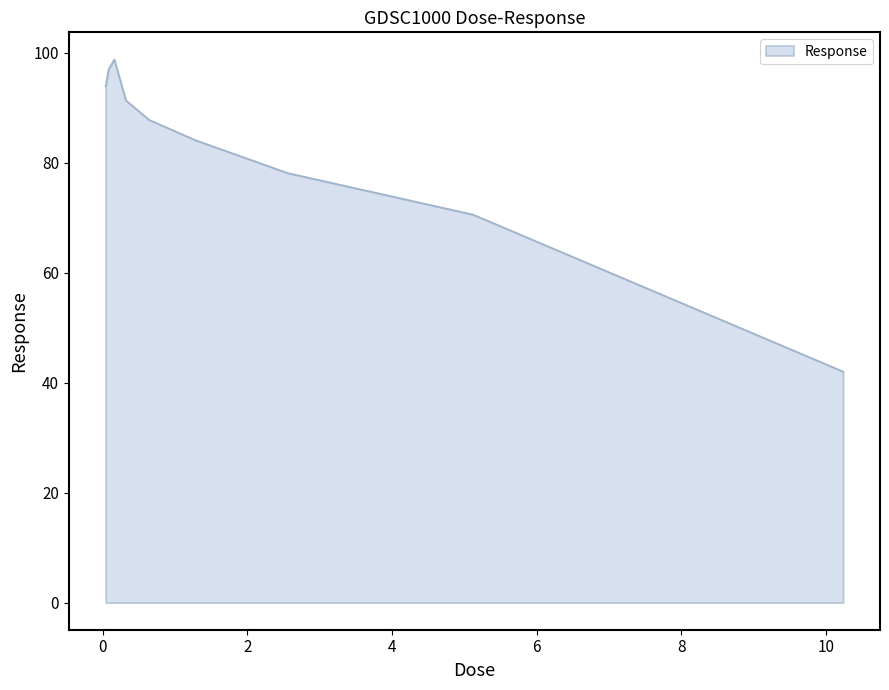

Reading left to right, list all the values displayed in this chart.

93.9	97.0	98.8	91.3	87.8	84.1	78.1	70.6	42.0